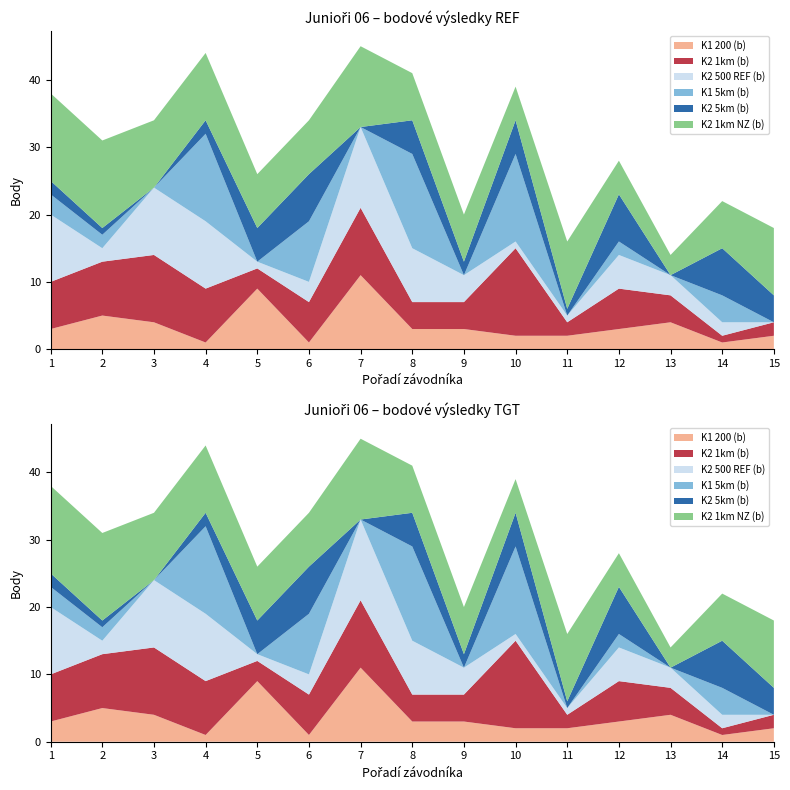

Reading left to right, list all the values displayed in this chart.

K1 200 (b): 3	5	4	1	9	1	11	3	3	2	2	3	4	1	2
K2 1km (b): 7	8	10	8	3	6	10	4	4	13	2	6	4	1	2
K2 500 REF (b): 10	2	10	10	1	3	12	8	4	1	1	5	3	2	0
K1 5km (b): 3	2	0	13	0	9	0	14	0	13	0	2	0	4	0
K2 5km (b): 2	1	0	2	5	7	0	5	2	5	1	7	0	7	4
K2 1km NZ (b): 13	13	10	10	8	8	12	7	7	5	10	5	3	7	10